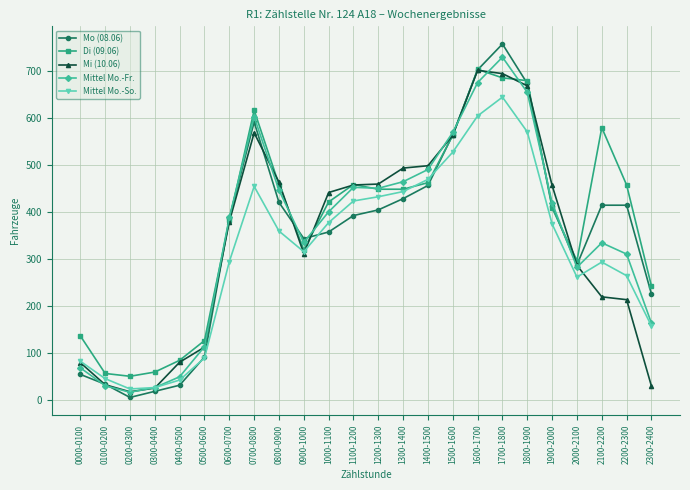

True or false: Mi (10.06) has a value of 81 at 0400-0500.

True